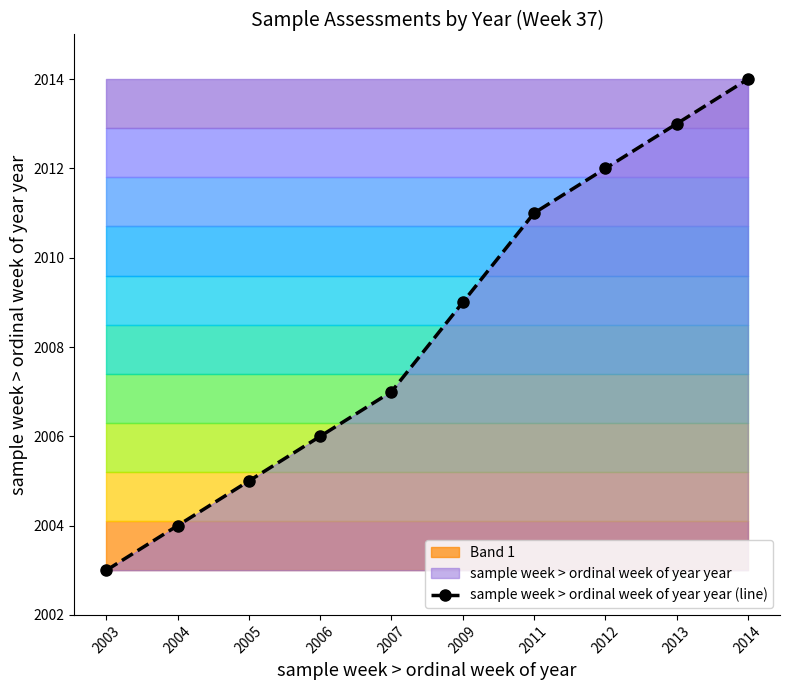

Is it true that the value at 2007 is 3024?

False